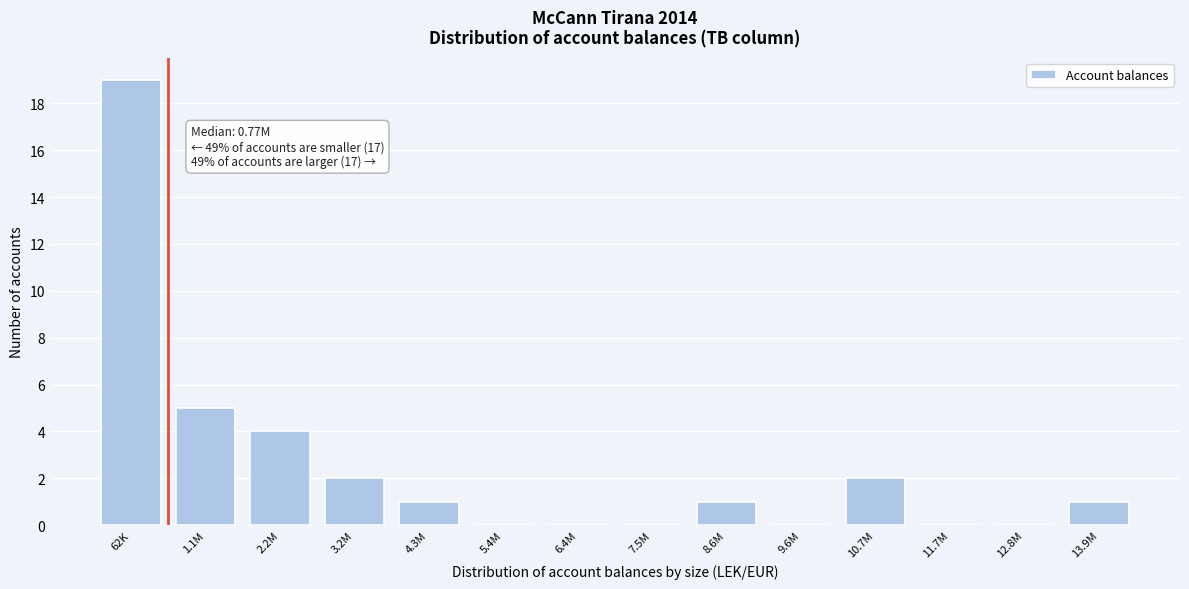

Reading left to right, list all the values displayed in this chart.

62K=19	1.1M=5	2.2M=4	3.2M=2	4.3M=1	5.4M=0	6.4M=0	7.5M=0	8.6M=1	9.6M=0	10.7M=2	11.7M=0	12.8M=0	13.9M=1